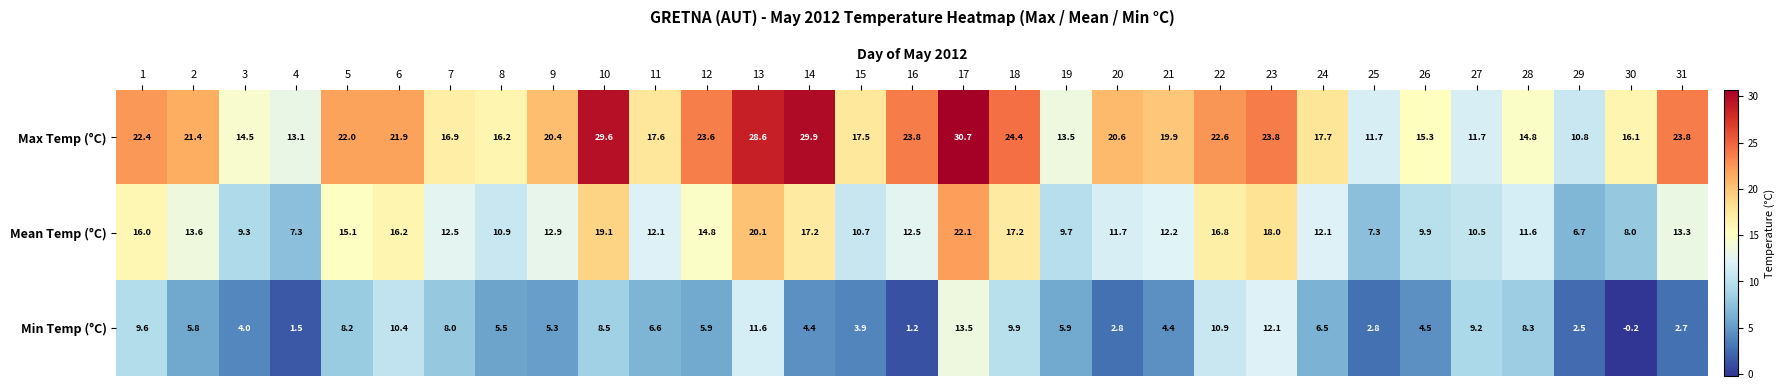

What is the greatest value displayed?

30.7